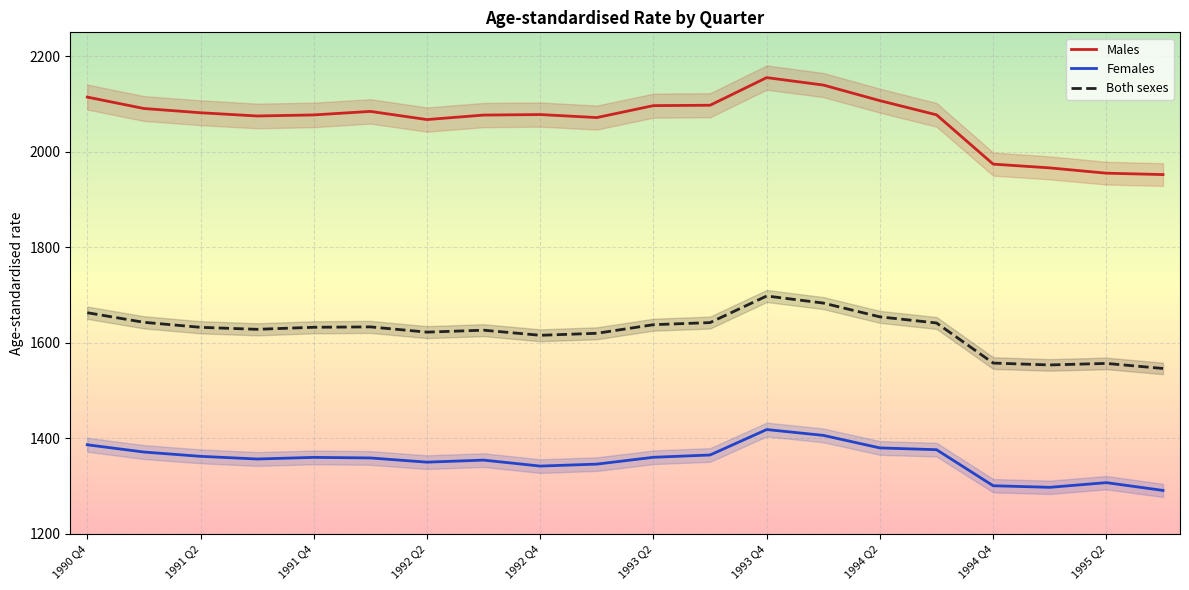

What is the highest value of the Males series?

2155.2